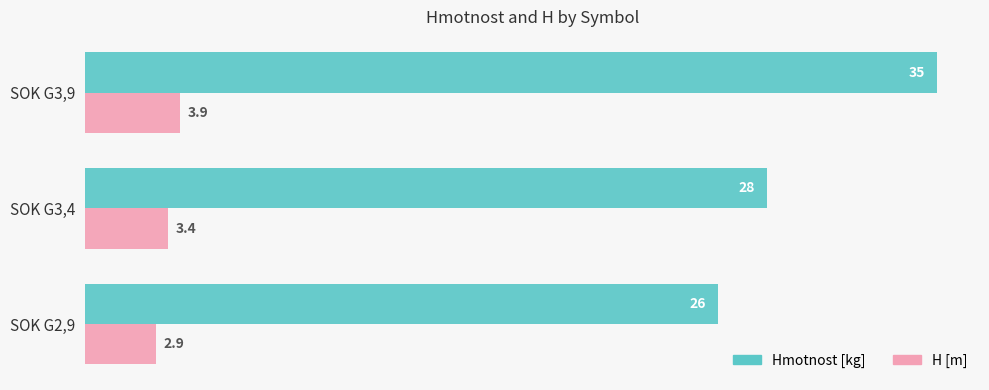

True or false: Hmotnost [kg] has a value of 44.7 at SOK G3,4.

False